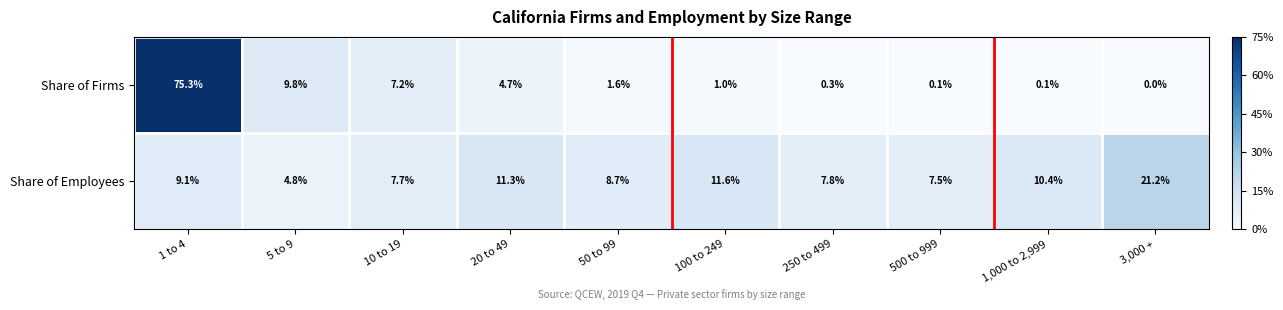

Read the Share of Employees value at 1 to 4.

9.1